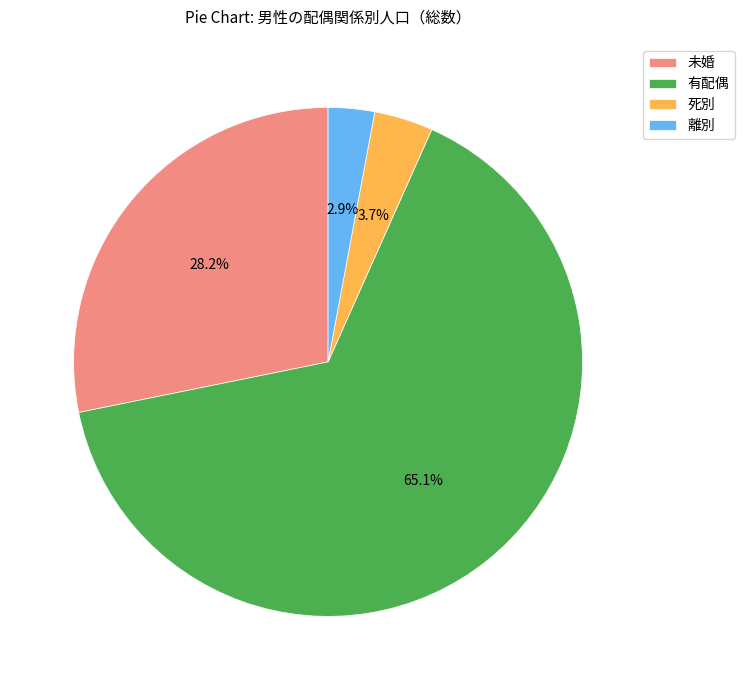

Approximately how many times larger is the value at 離別 compared to 死別?

0.8